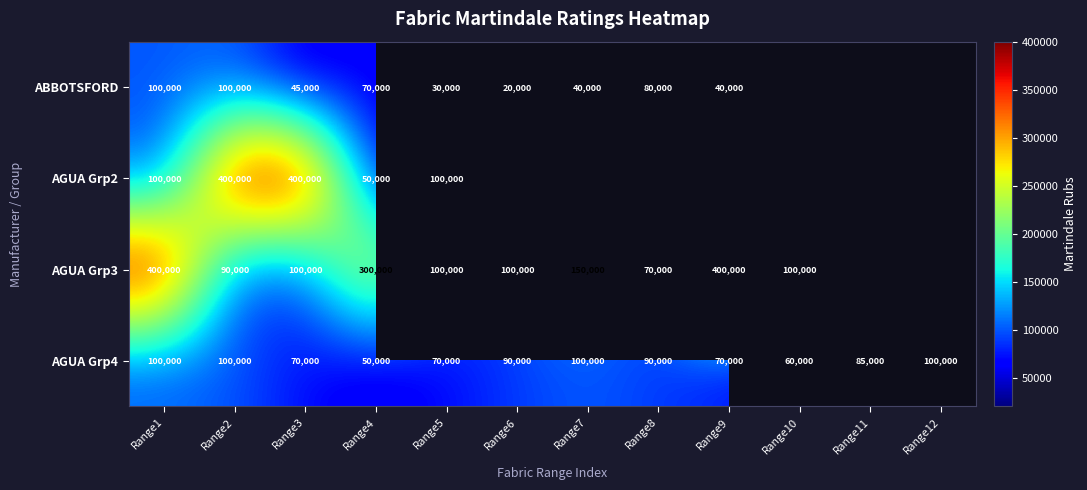

True or false: AGUA Grp4 has a value of 90000 at Range6.

True